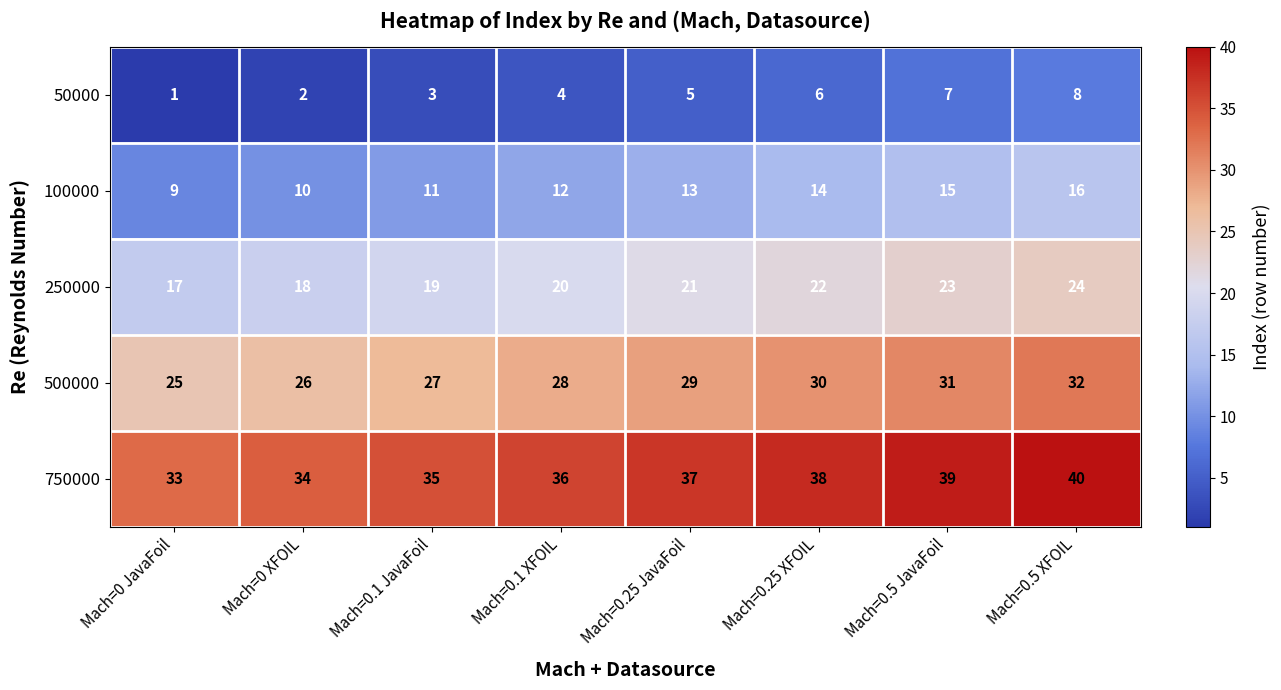

What is the spread (max minus min) of values at Mach=0.25 JavaFoil?

32